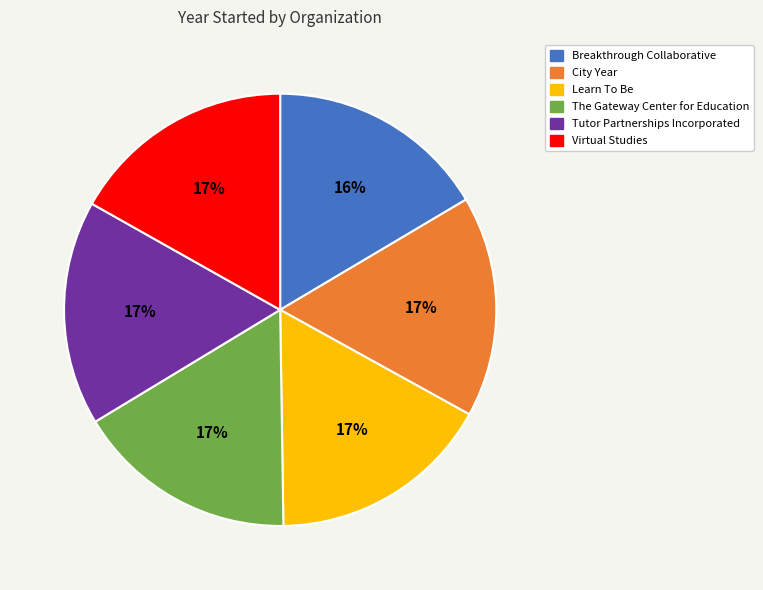

Is it true that Tutor Partnerships Incorporated is 3% of the pie?

False